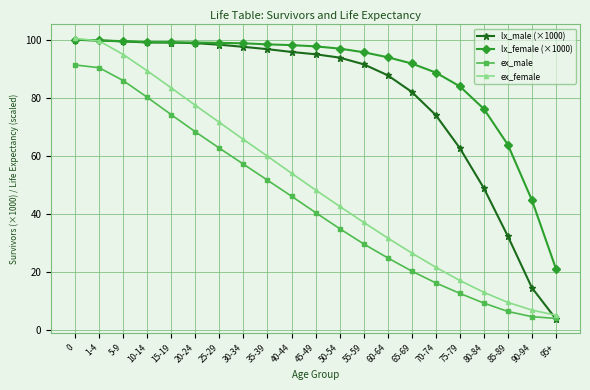

True or false: lx_female (×1000) has a value of 56.3 at 70-74.

False